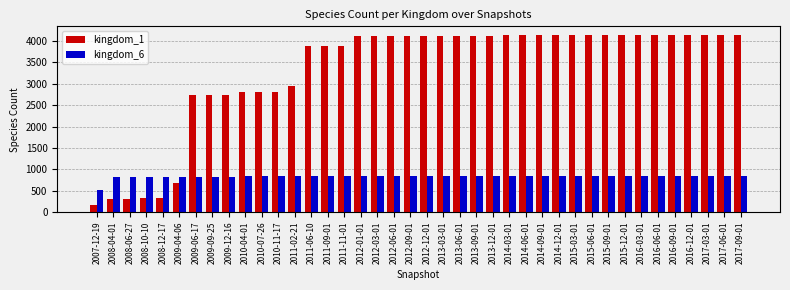

What is the sum of all kingdom_6 values?

32941